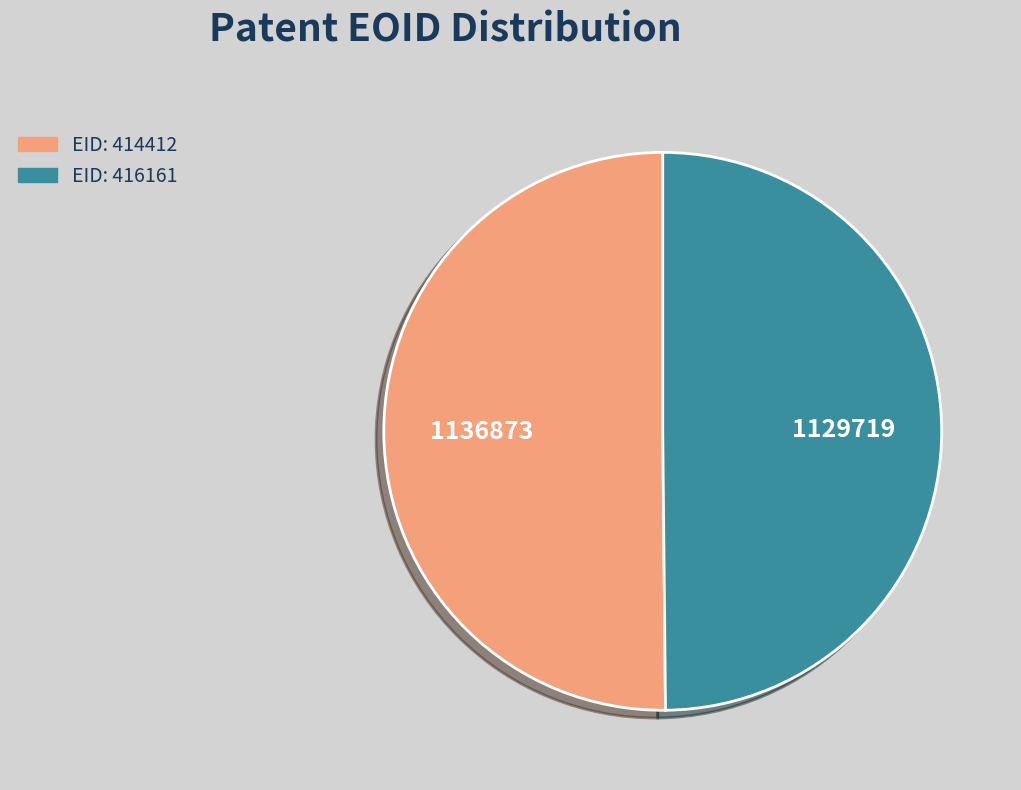

How many slices are in this pie chart?

2